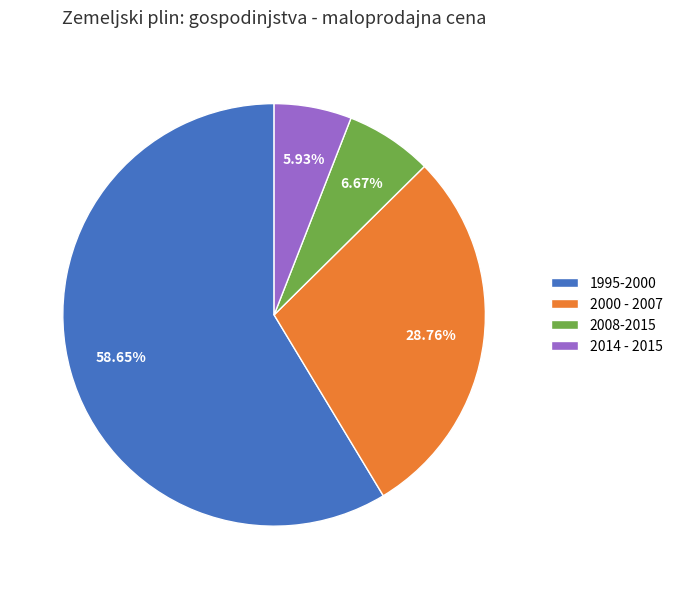

What is the ratio of the value at 2014 - 2015 to the value at 2008-2015?

0.9